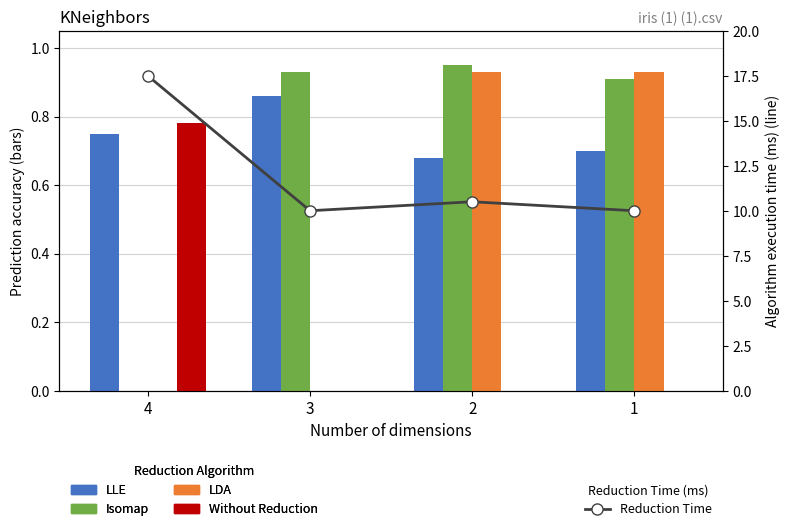

Reading left to right, list all the values displayed in this chart.

LLE: 4=0.8	3=0.9	2=0.7	1=0.7
Isomap: 4=0.0	3=0.9	2=0.9	1=0.9
LDA: 4=0.0	3=0.0	2=0.9	1=0.9
Without Reduction: 4=0.8	3=0.0	2=0.0	1=0.0
Reduction Time: 4=17.5	3=10.0	2=10.5	1=10.0